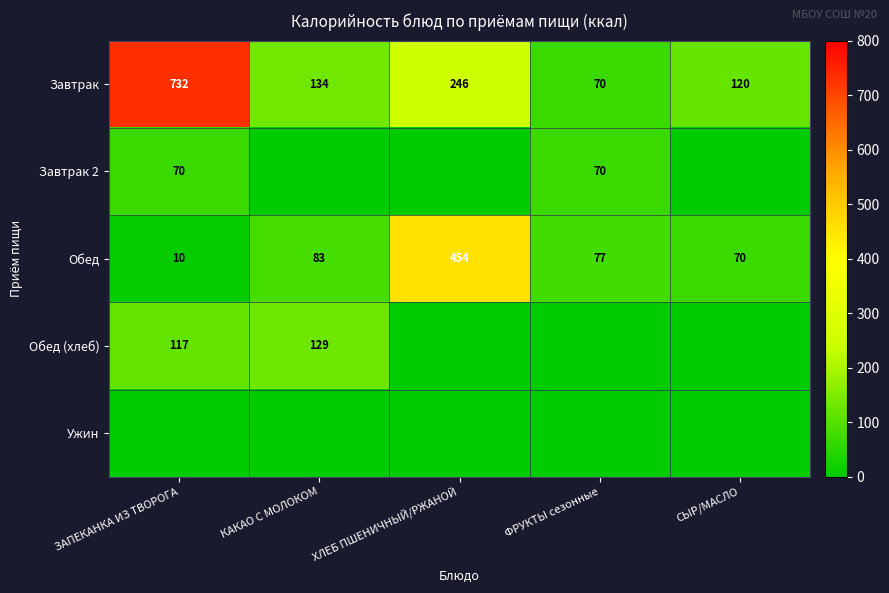

What is the difference between the highest and lowest values at ФРУКТЫ сезонные?

77.4